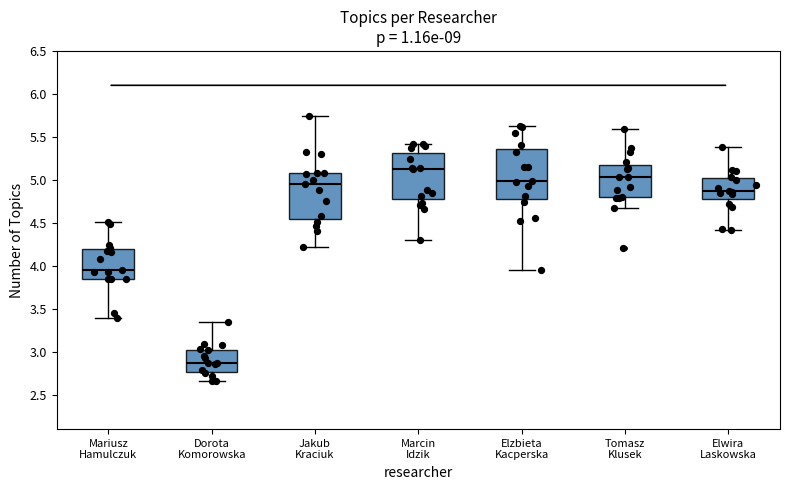

Which box has the lowest median line?

Dorota Komorowska